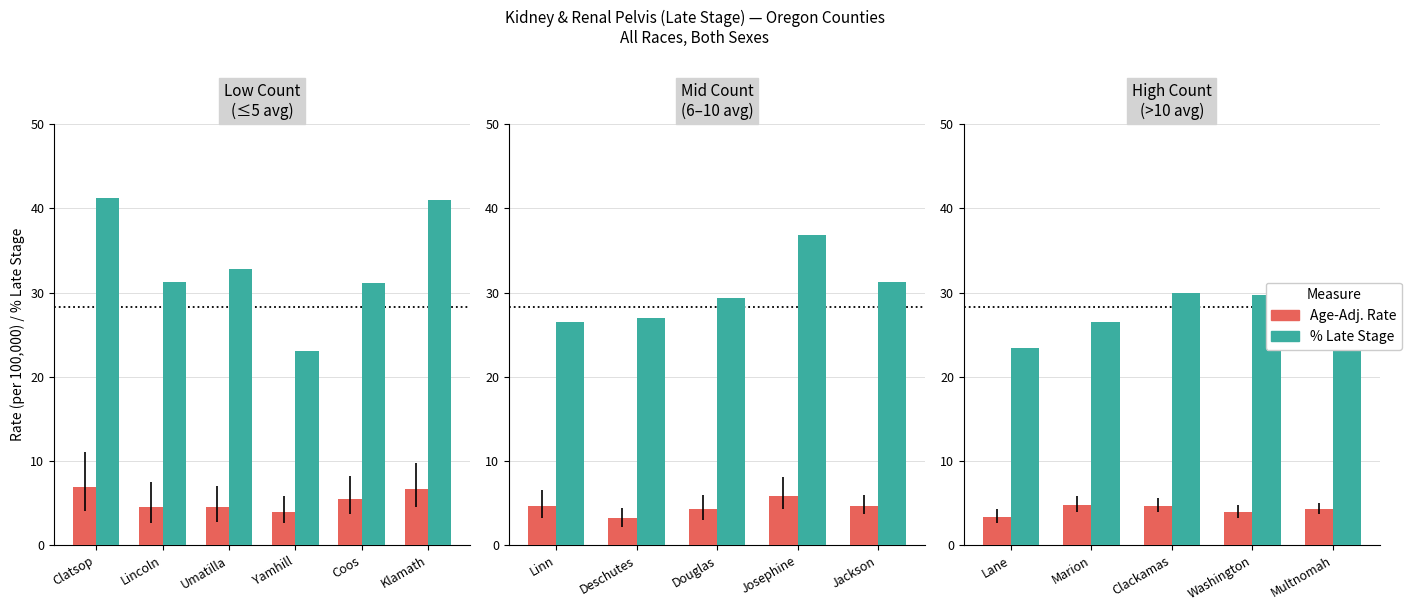

Is the value of % Late Stage at Clackamas greater than the value of Age-Adj. Rate at Multnomah?

Yes